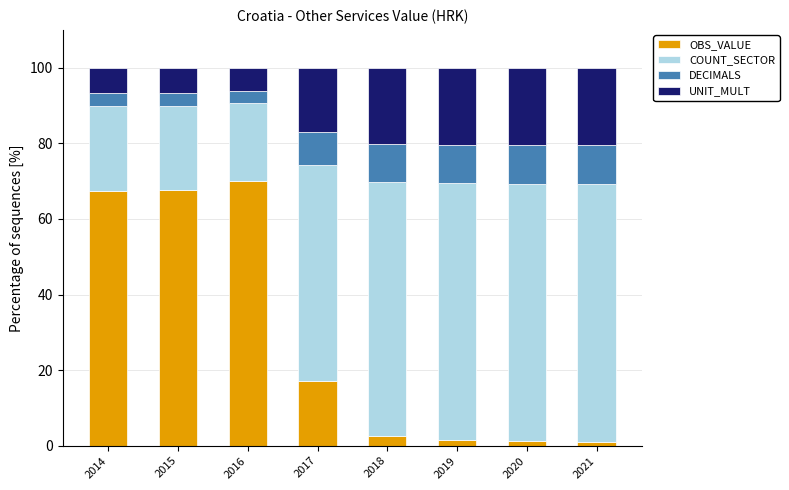

What is the highest value of the OBS_VALUE series?

70.0